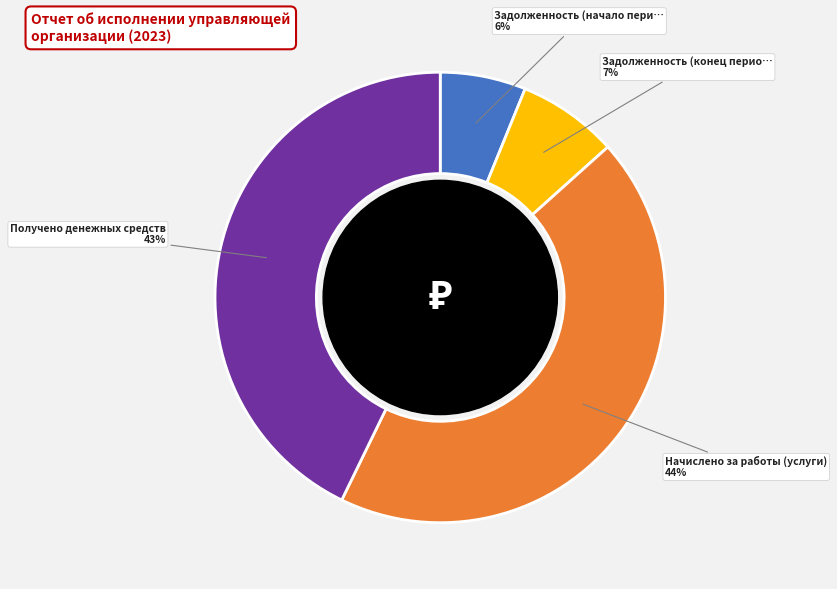

To the nearest percent, what is the difference between the largest and smallest slice percentages?

38%